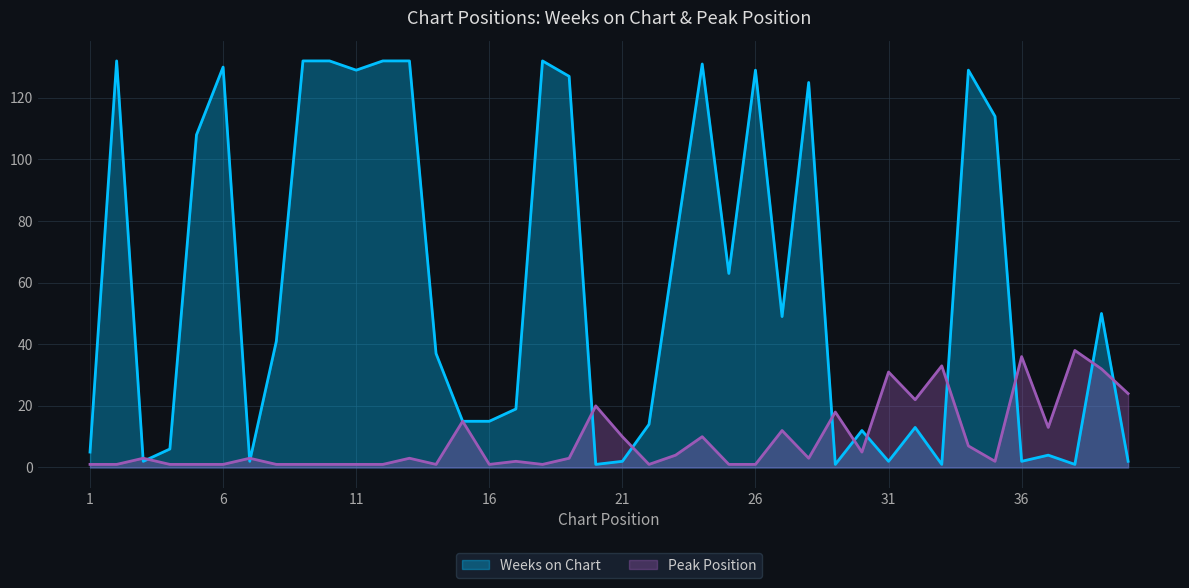

The value of Peak Position at 24 is 4. True or false?

False